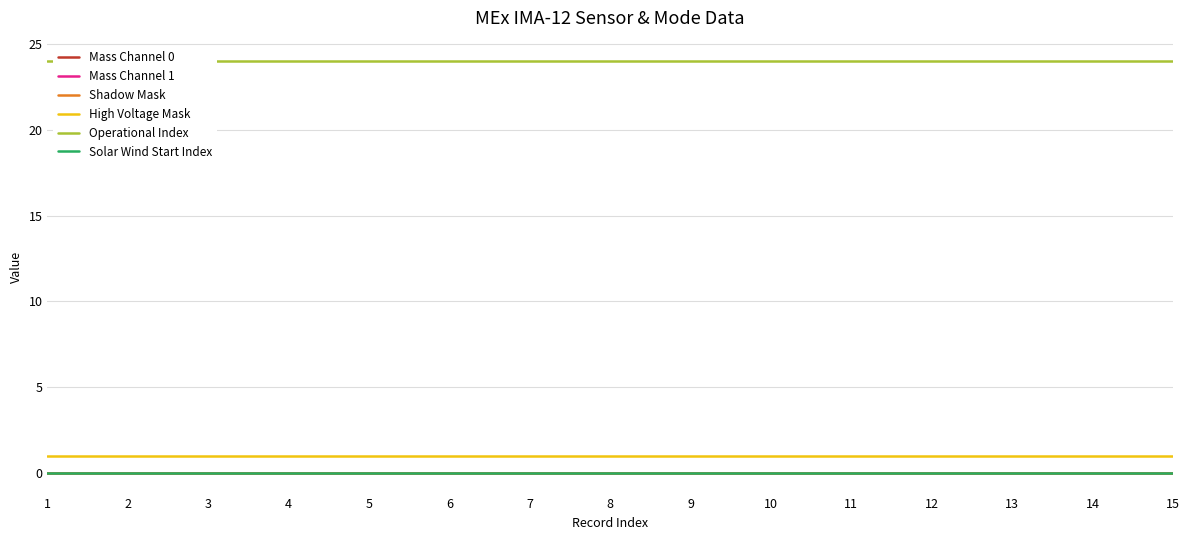

Is it true that Mass Channel 1 equals 0 at 4?

True